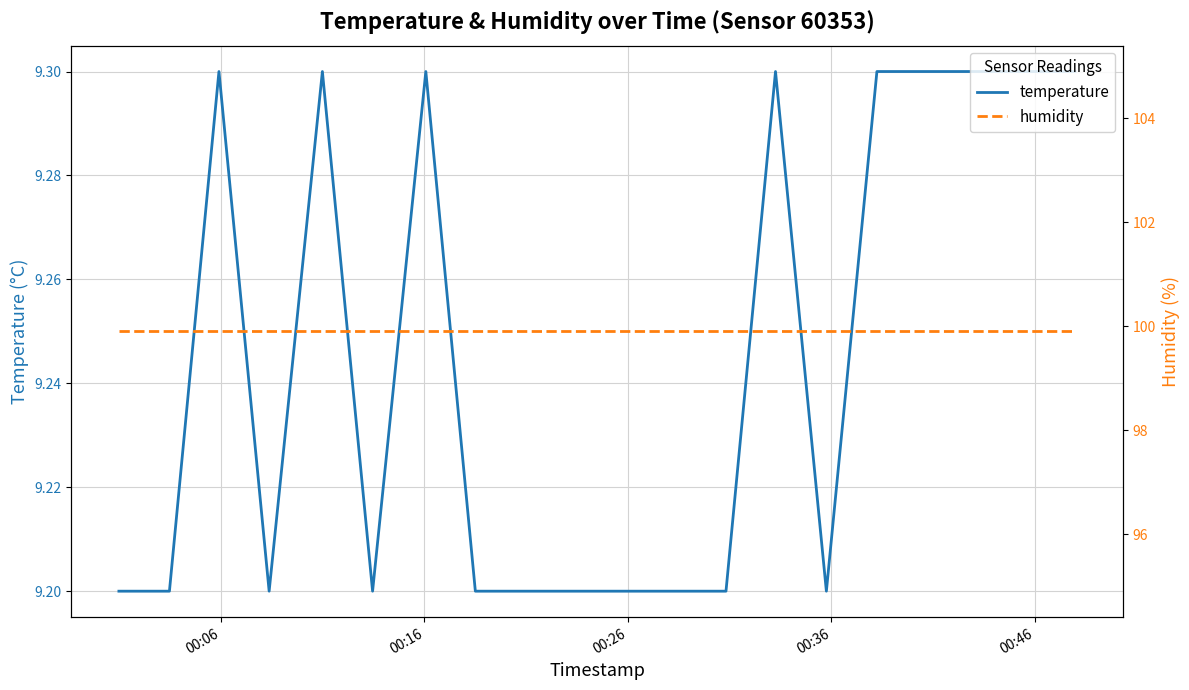

What is the minimum value for temperature?

9.2